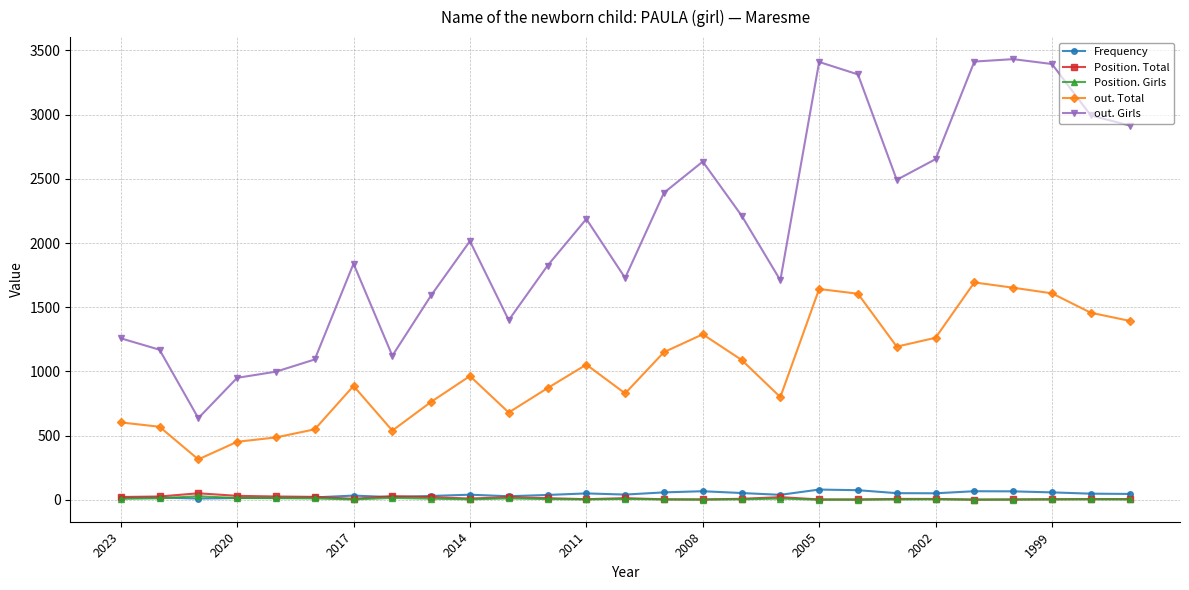

True or false: out. Total has more than 1 points higher than both neighbors.

True